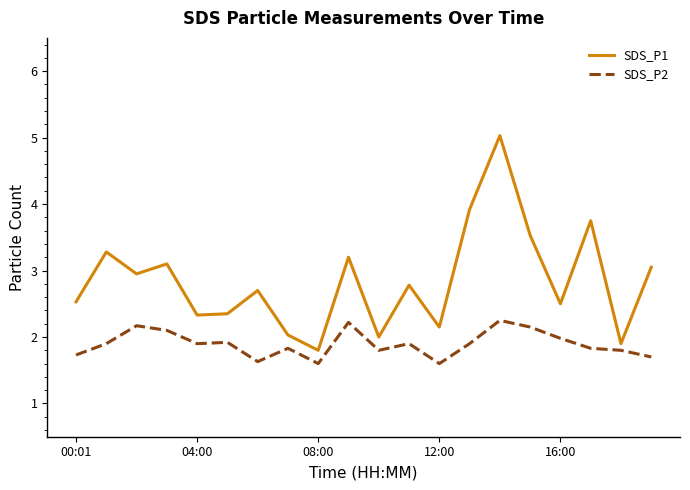

True or false: SDS_P1 and SDS_P2 intersect in this chart.

False